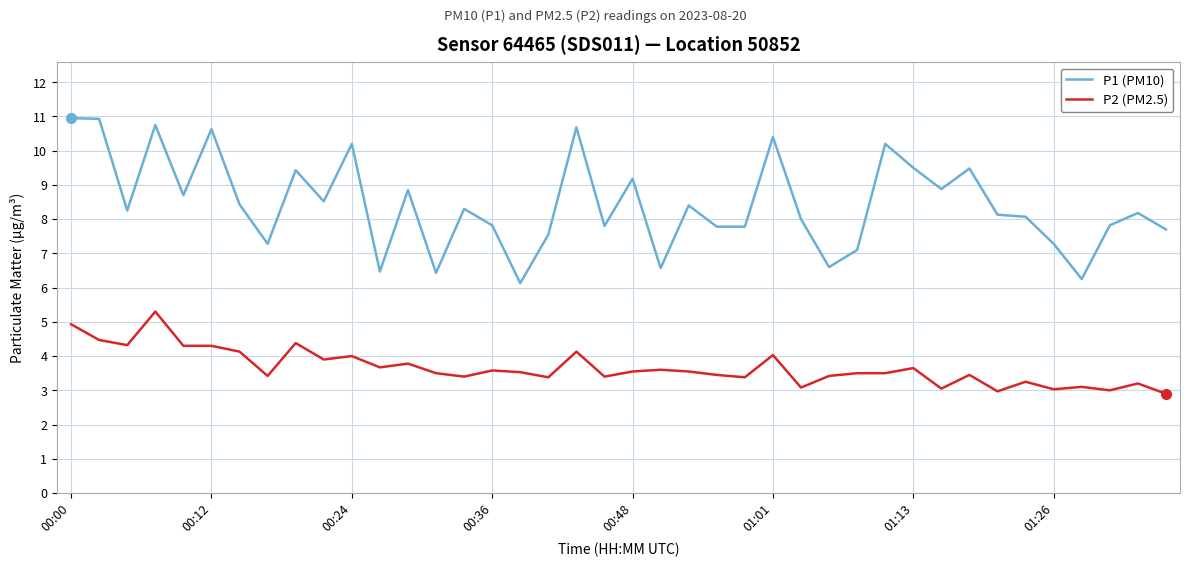

Which series has the widest spread of values?

P1 (PM10)